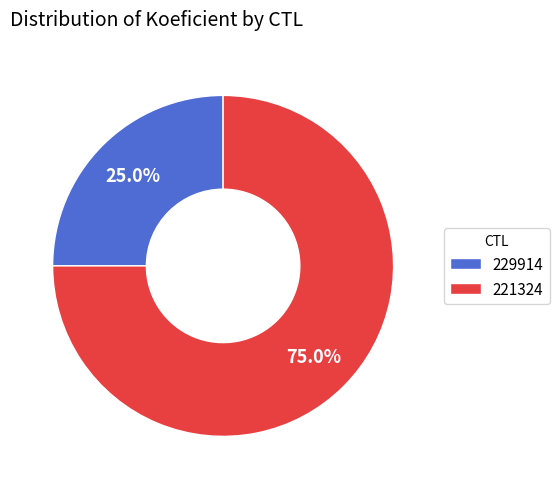

The 221324 slice represents 75% of the pie. True or false?

True